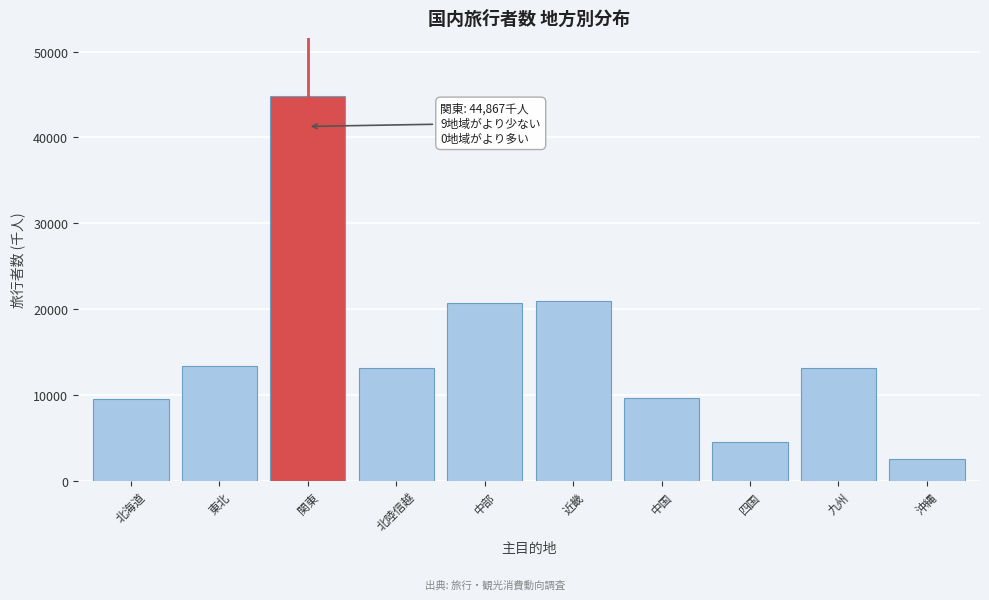

What is the label of the 4th bar from the right?

中国